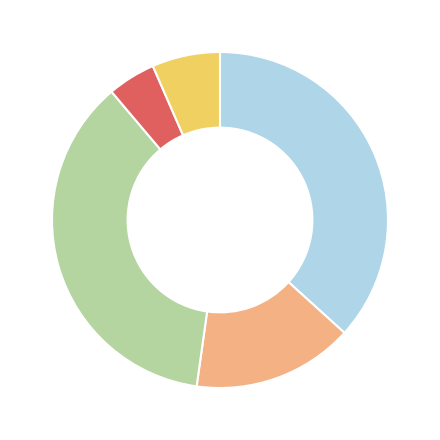

Is there any slice that represents more than half of the pie?

No